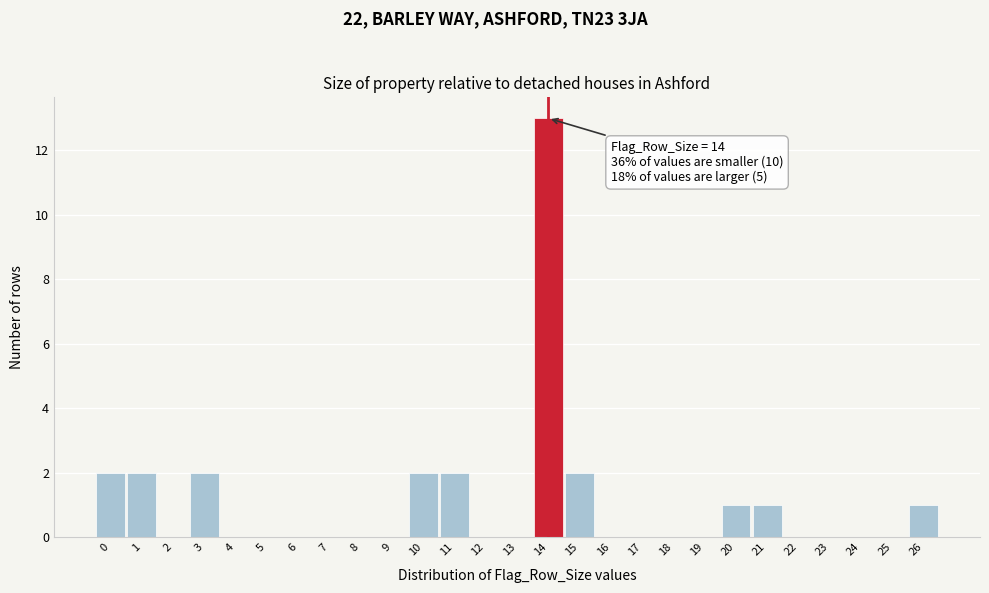

Which range on the x-axis has the tallest bar?

13.5 to 14.5